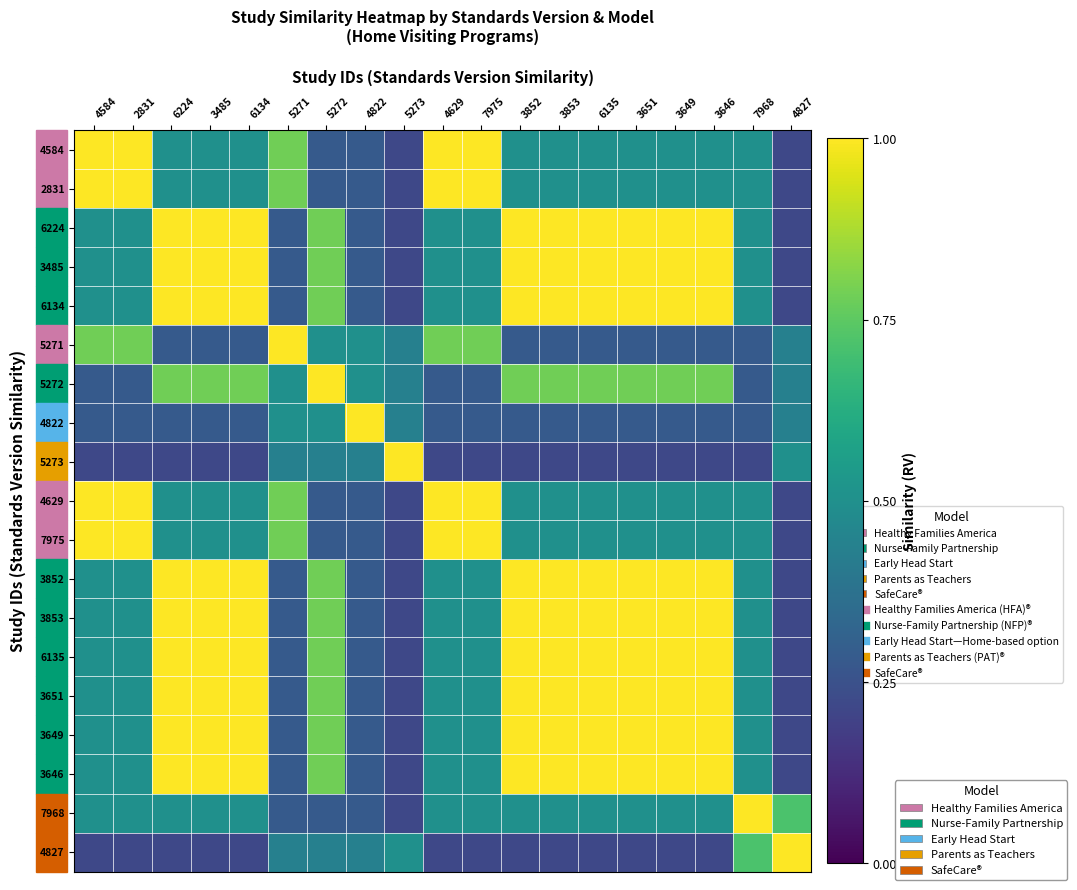

Count the number of data series in this chart.

19